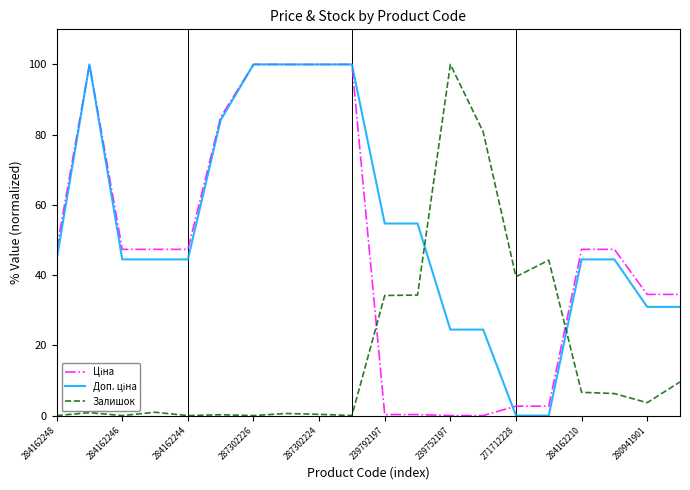

What is the total value across all series at 284162210?

98.4